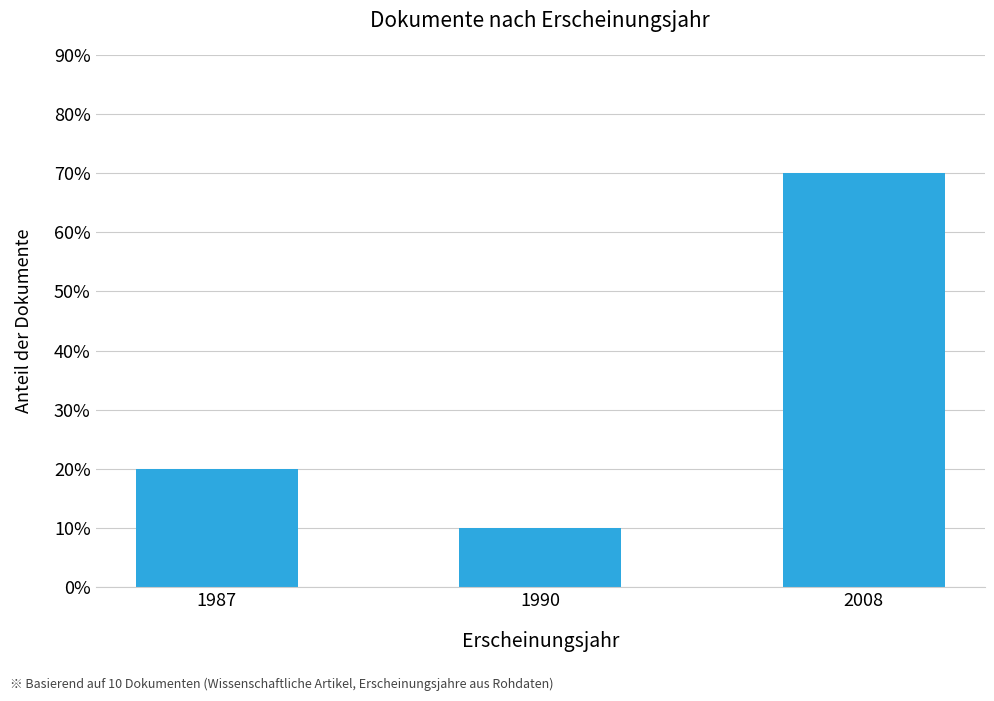

What is the minimum value shown in the chart?

0.1